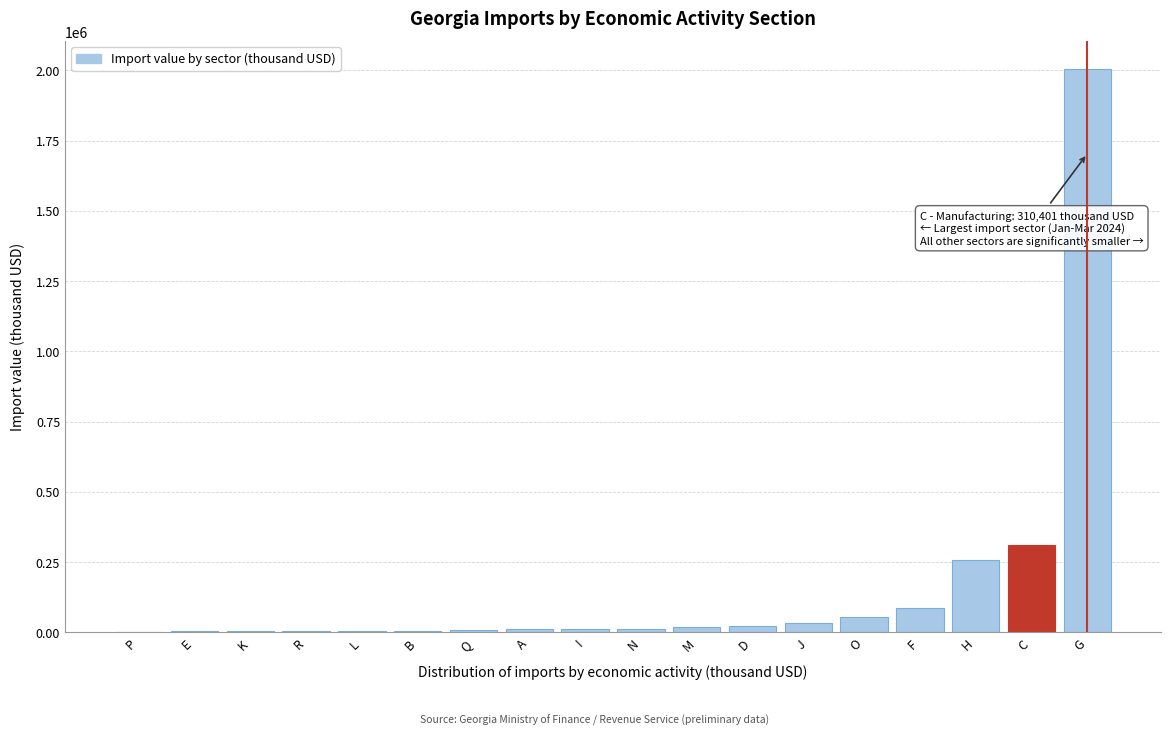

Where is the data nearest to the value 1002522?

C